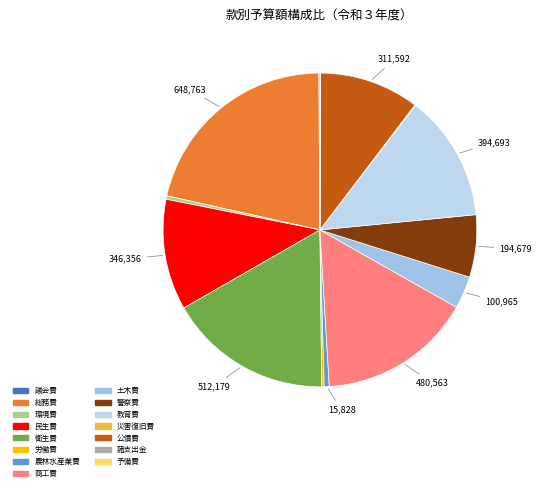

To the nearest percent, what is the combined percentage of 教育費 and 総務費?

34%